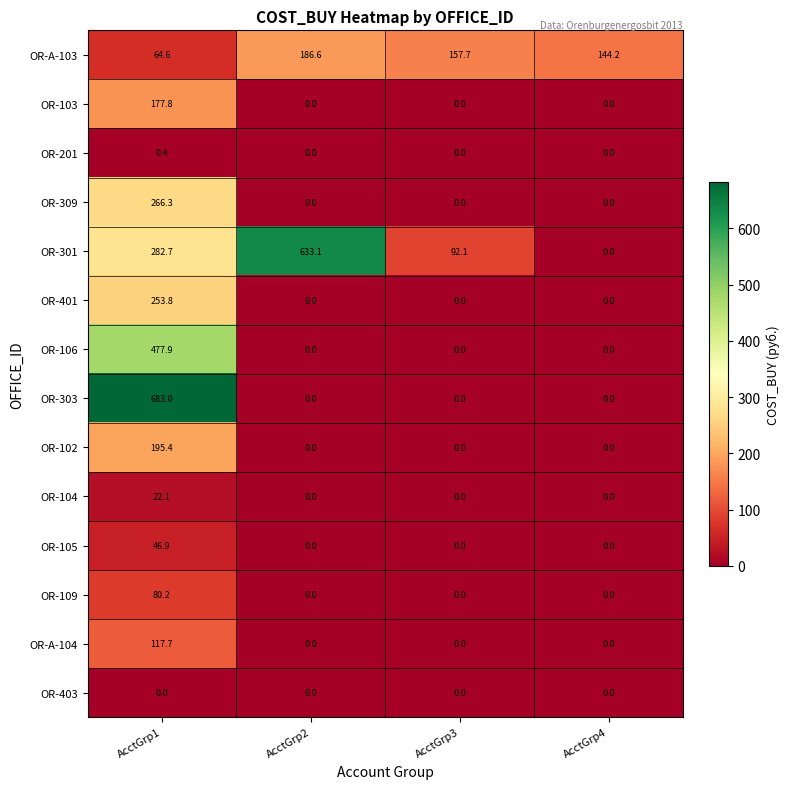

What is the spread (max minus min) of values at AcctGrp3?

157.7